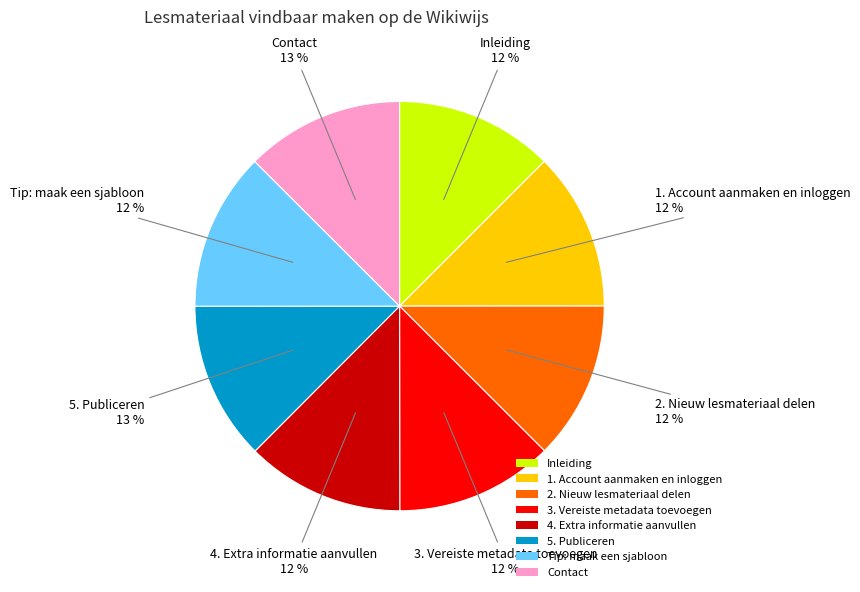

To the nearest percent, what is the average slice percentage?

12%